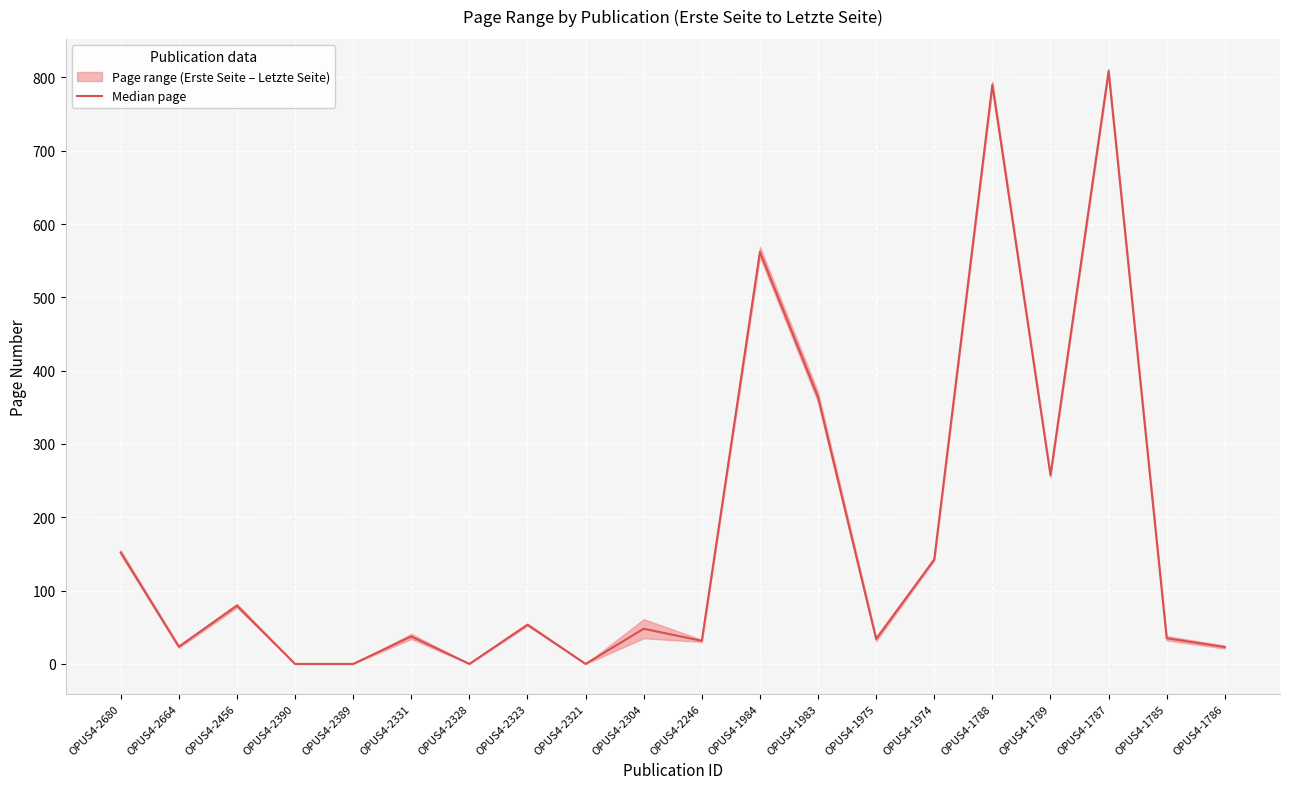

Rank the categories by value from lowest to highest.

OPUS4-2390, OPUS4-2389, OPUS4-2328, OPUS4-2321, OPUS4-1786, OPUS4-2664, OPUS4-2246, OPUS4-1975, OPUS4-1785, OPUS4-2331, OPUS4-2304, OPUS4-2323, OPUS4-2456, OPUS4-1974, OPUS4-2680, OPUS4-1789, OPUS4-1983, OPUS4-1984, OPUS4-1788, OPUS4-1787